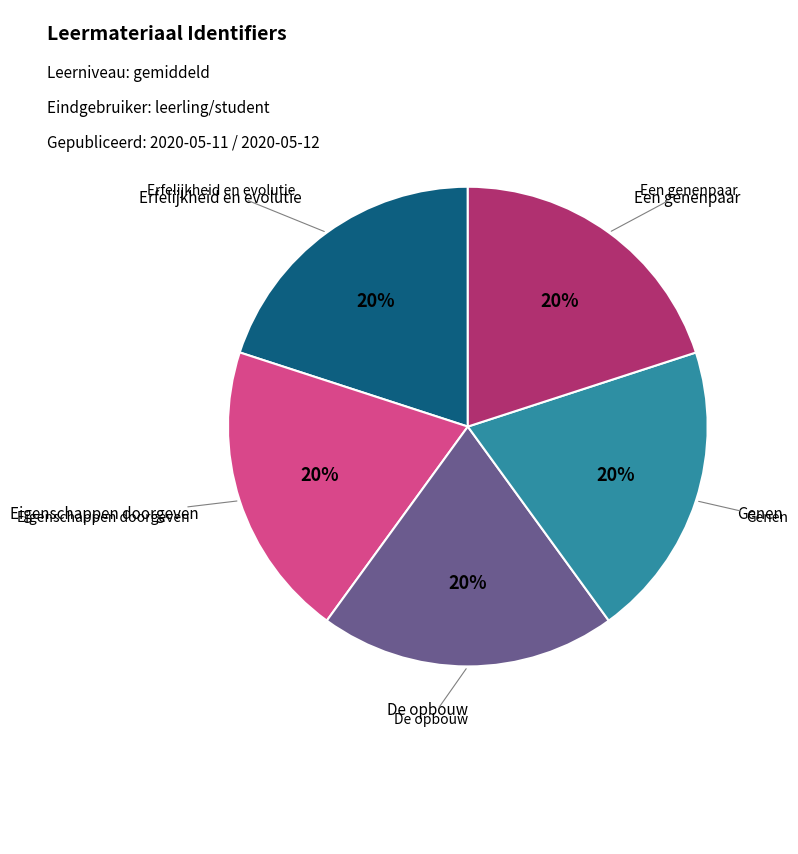

Is there a majority slice in this chart?

No